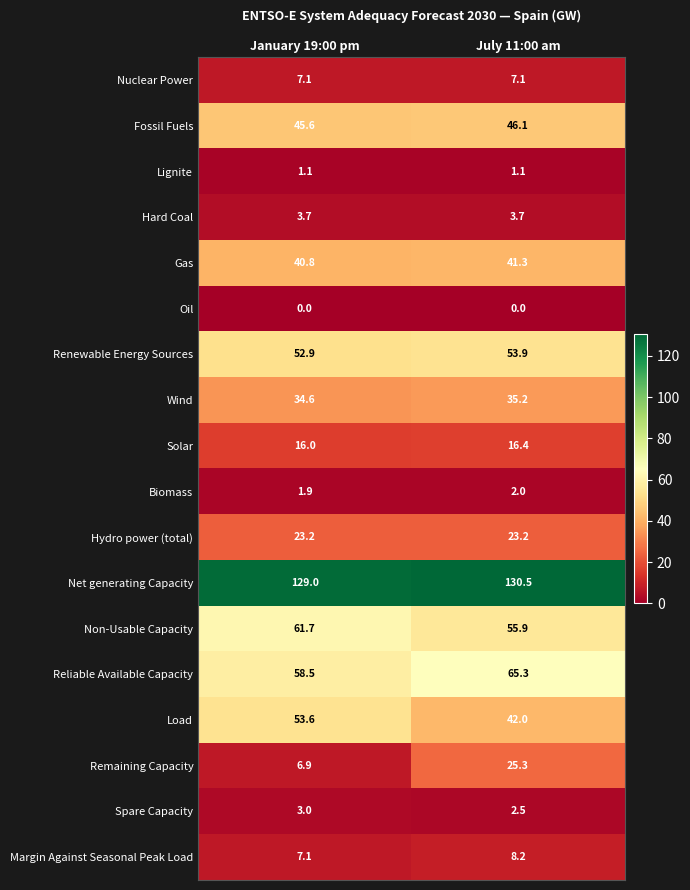

Where does the Renewable Energy Sources series first go above 53?

July 11:00 am